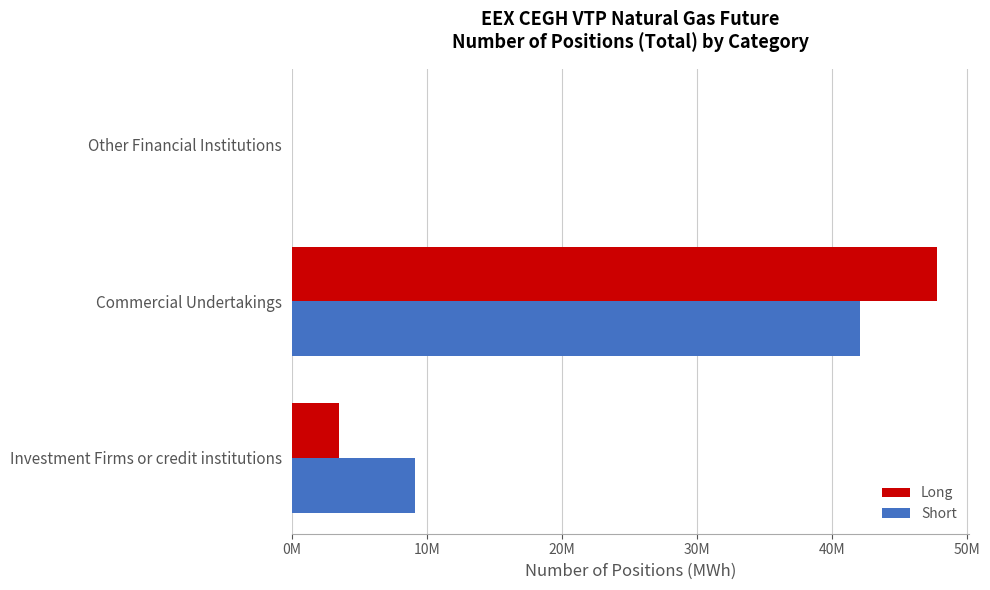

Reading left to right, extract all data points from this chart.

Long: 3515553	47785115	0
Short: 9125804	42113003	0